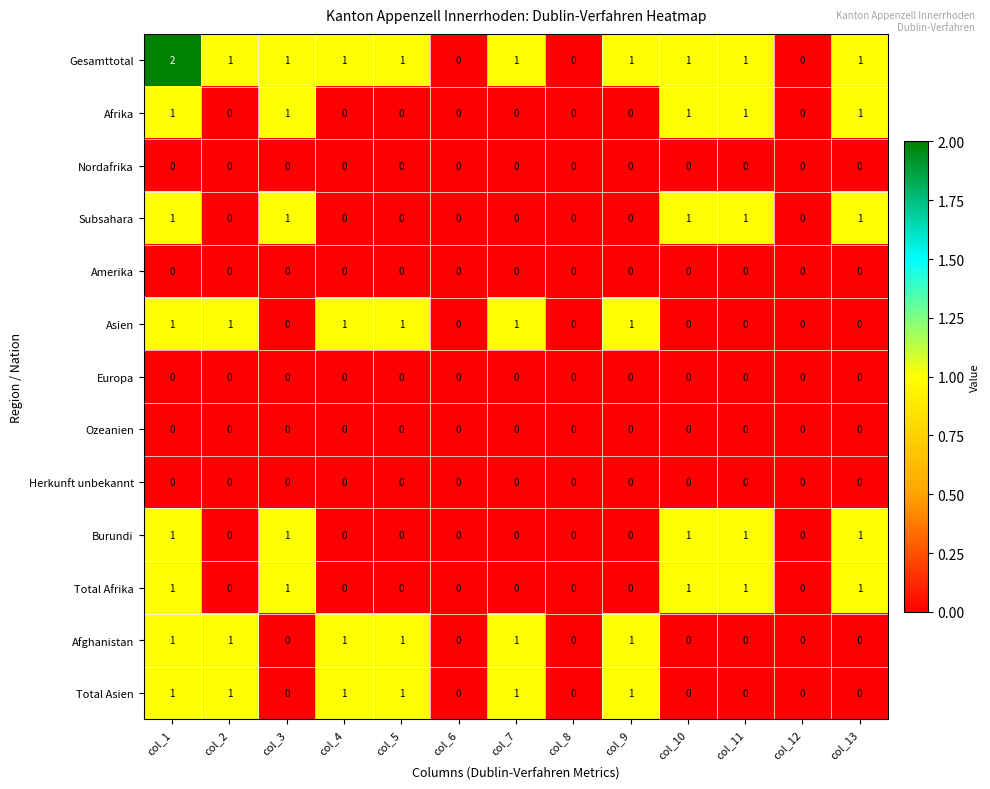

What is the maximum value shown in the chart?

2